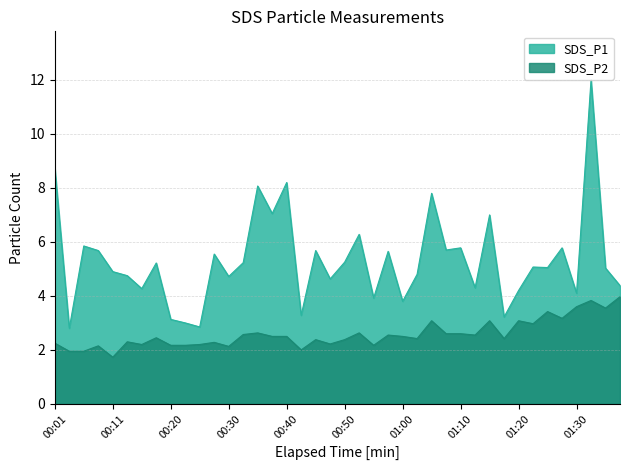

True or false: SDS_P1 and SDS_P2 intersect in this chart.

False